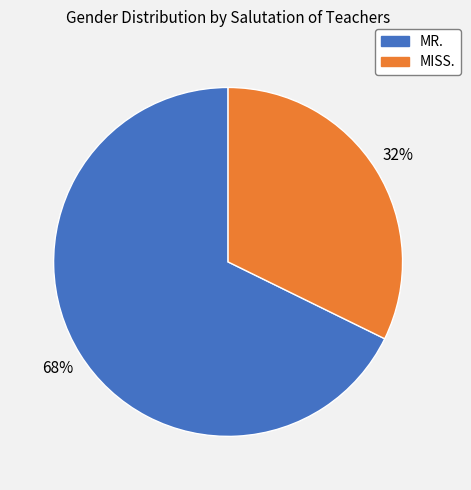

Count the number of slices in the pie.

2